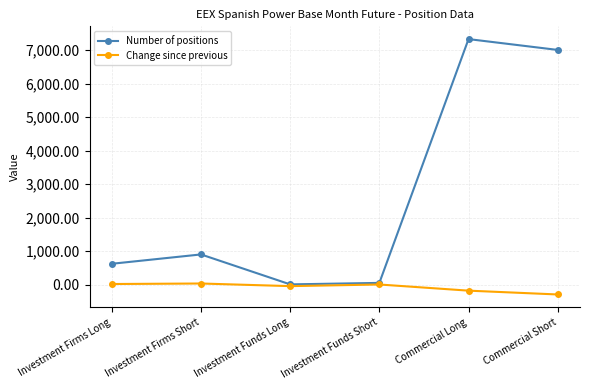

What is the total value across all series at Investment Funds Long?

-32.0